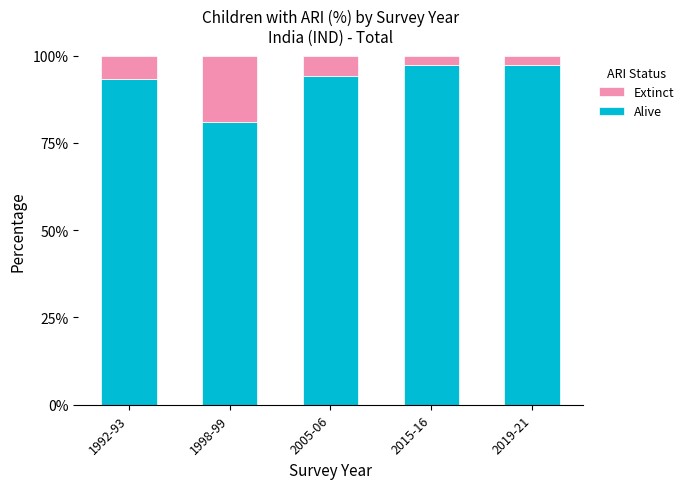

The Alive series shows 97.3 at 2015-16. True or false?

True